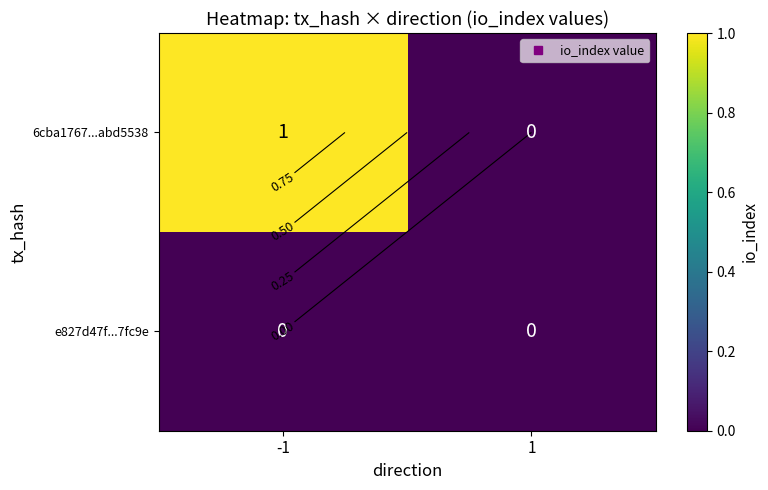

Where is 6cba1767...abd5538 nearest to the value 0?

1